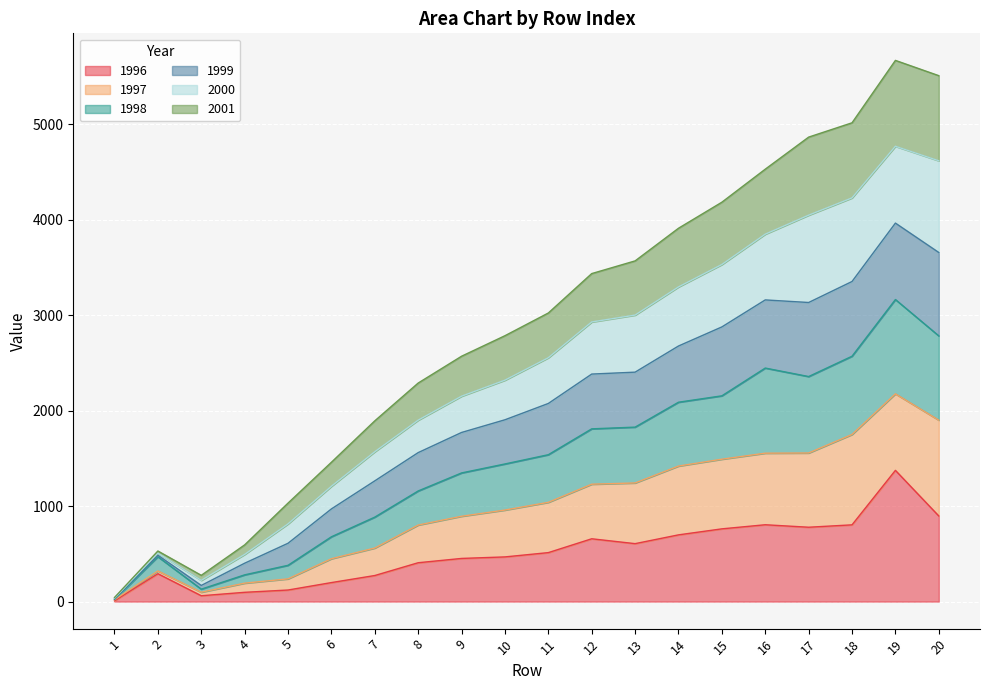

What is the difference between the second highest and minimum values in the 1996 series?

889